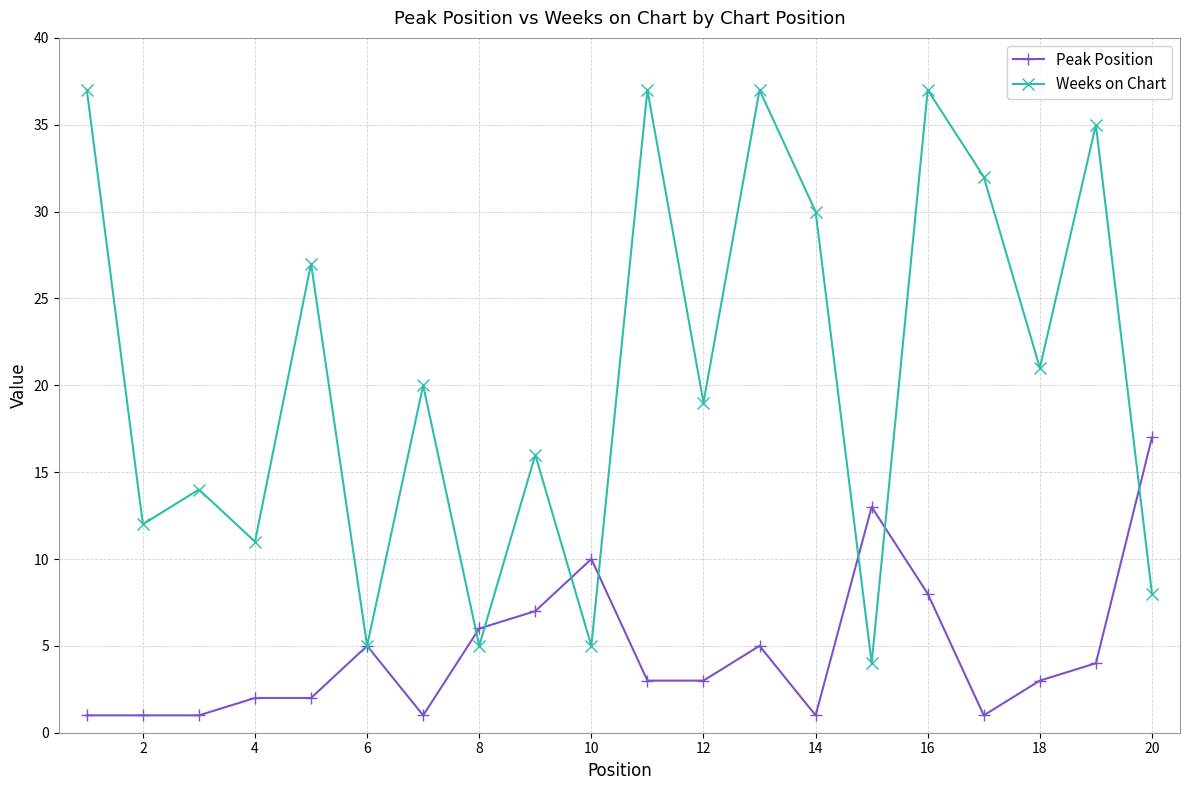

Count the number of categories in the chart.

20